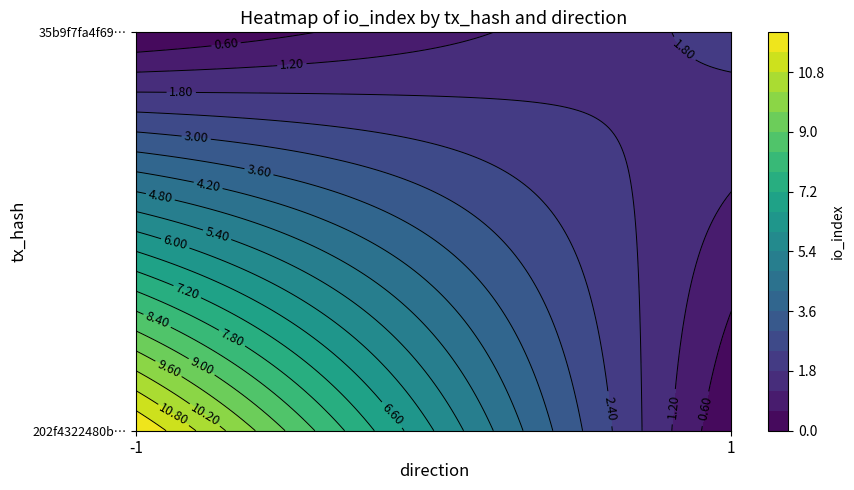

What is the approximate value of 35b9f7fa4f69e07d160d714244f345aabb18dd2 at io_index?

2